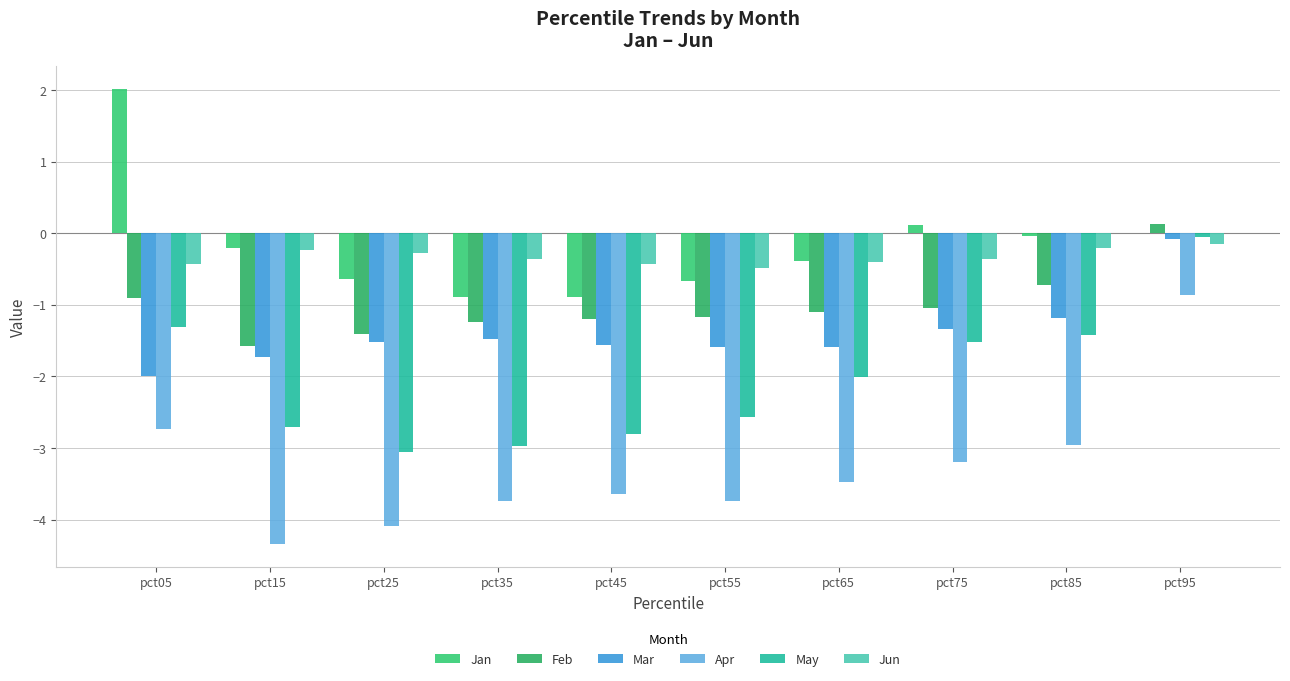

What is the value of the Jan bar at the 2nd from the left?

-0.2